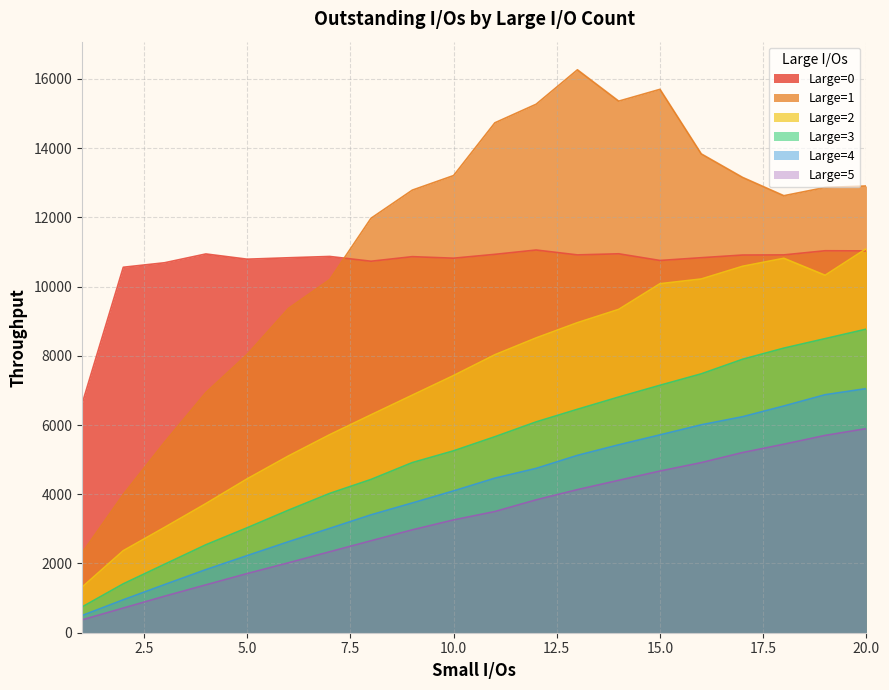

What is the highest value of the Large=5 series?

5897